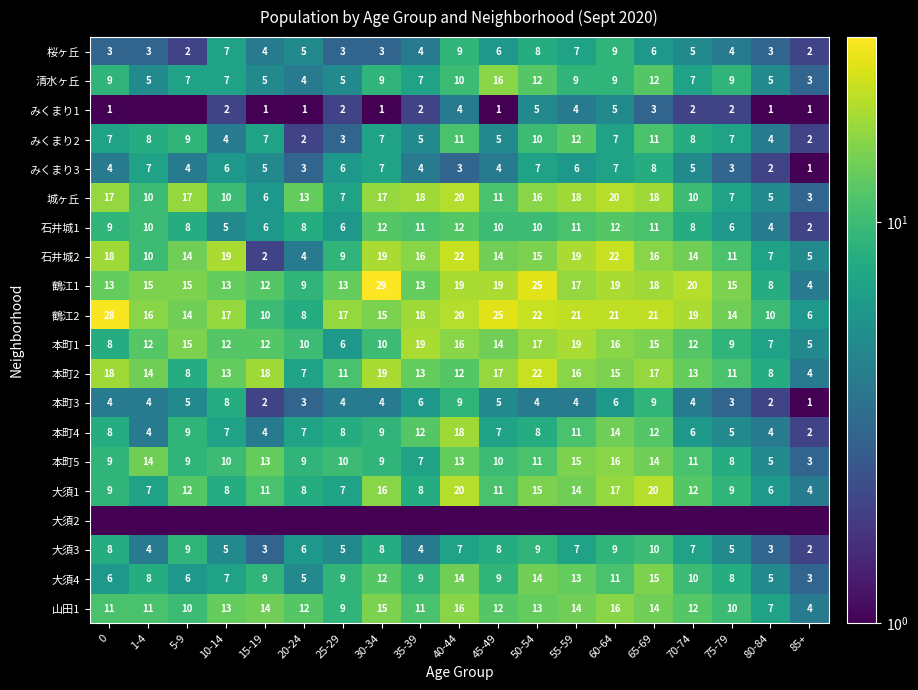

What is the sum of all 大須4 values?

173.0